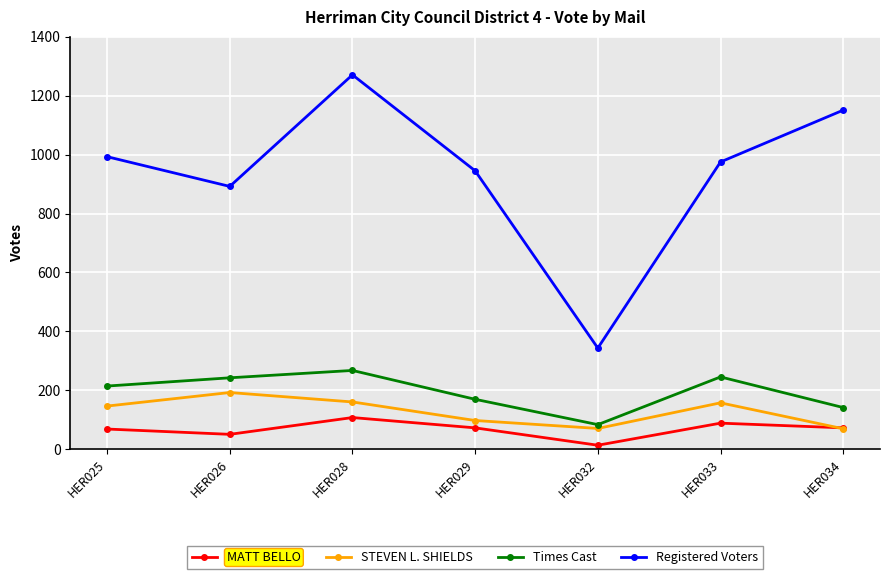

Which series has the widest spread of values?

Registered Voters